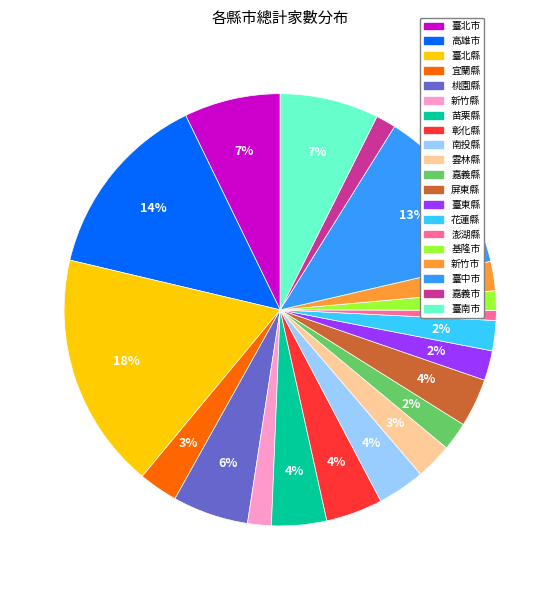

The 彰化縣 slice represents 9% of the pie. True or false?

False